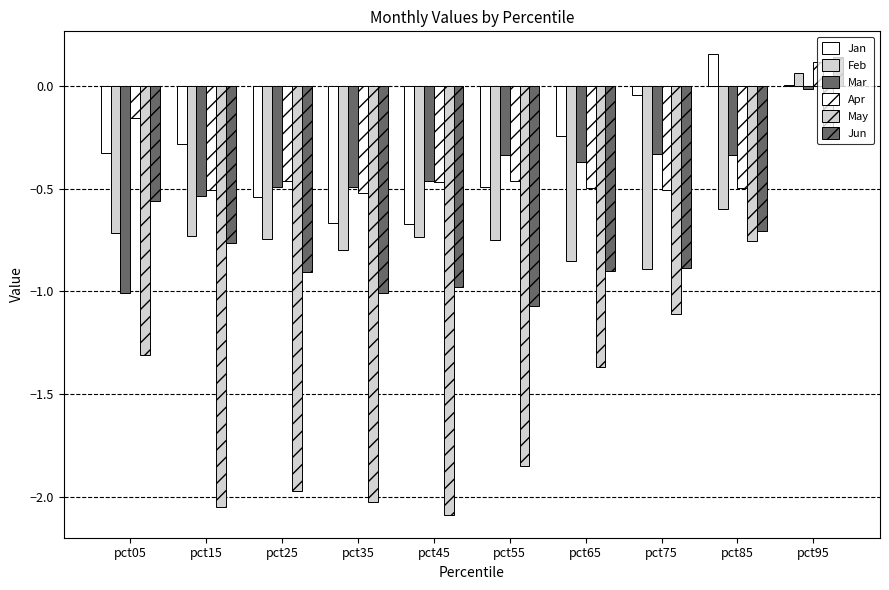

How many groups of bars are there?

10